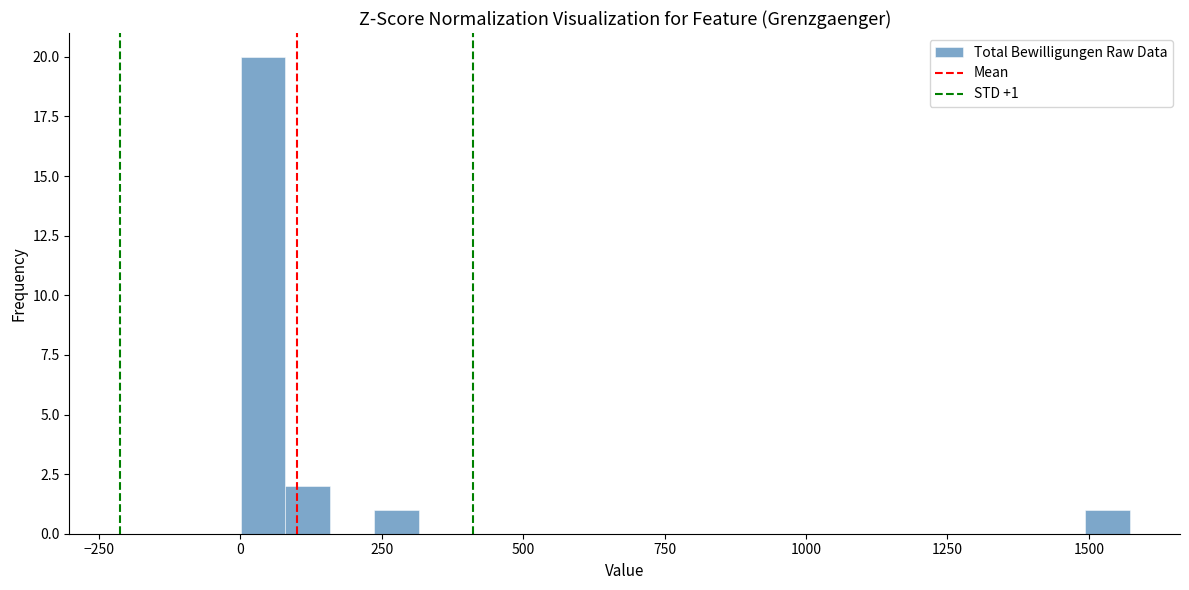

Read against the x-axis, roughly where is the centre of the tallest bar?

50